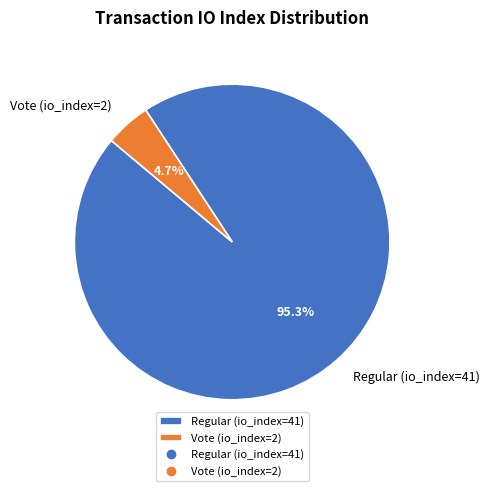

What is the largest slice in the pie chart?

Regular (io_index=41)